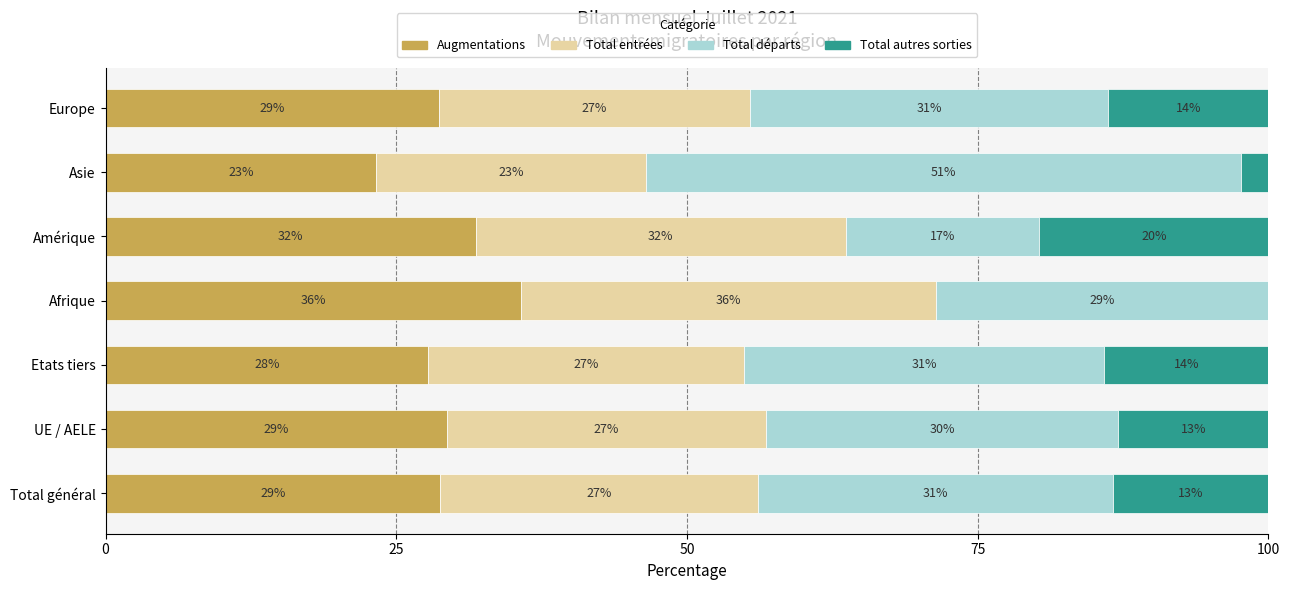

What are all the series names shown in the legend?

Augmentations, Total entrées, Total départs, Total autres sorties